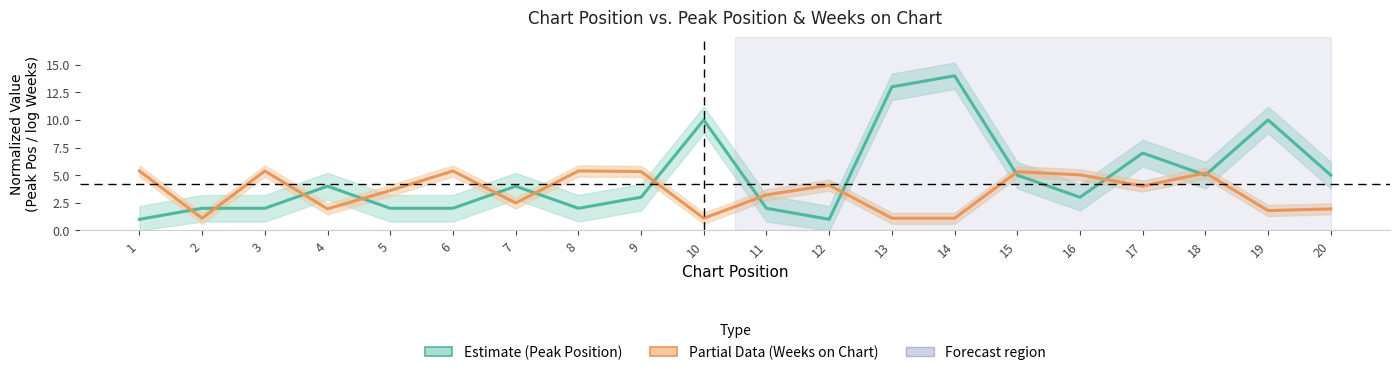

Rank the series by their maximum value, from lowest to highest.

Weeks on Chart (log), Peak Position